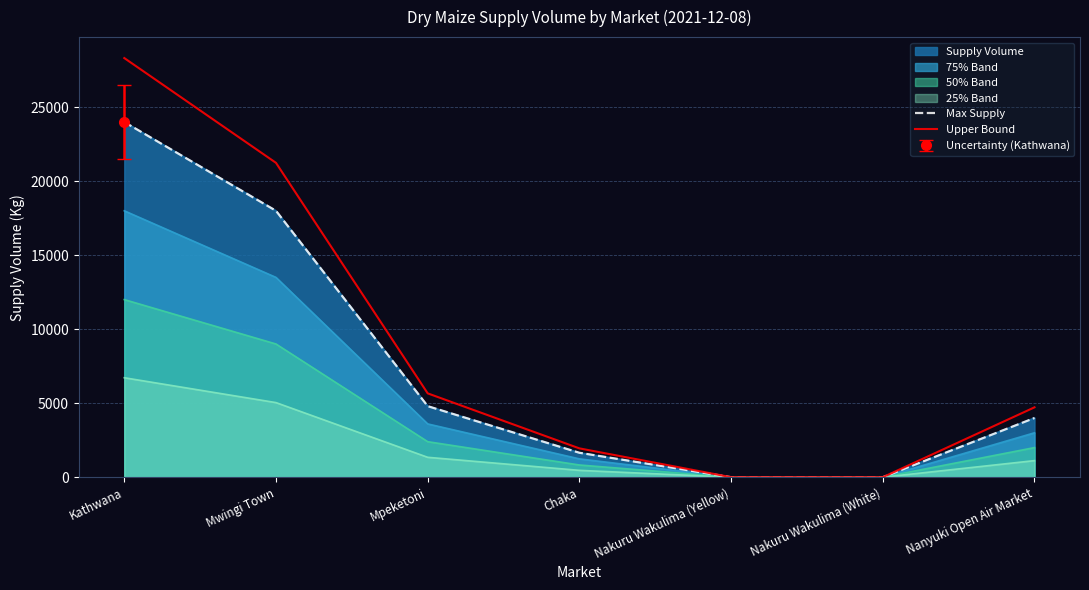

Reading left to right, transcribe all the data shown in this chart.

Max Supply: Kathwana=24000	Mwingi Town=18000	Mpeketoni=4800	Chaka=1650	Nakuru Wakulima (Yellow)=0	Nakuru Wakulima (White)=0	Nanyuki Open Air Market=4000
Upper Bound: Kathwana=28320	Mwingi Town=21240	Mpeketoni=5664	Chaka=1947	Nakuru Wakulima (Yellow)=0	Nakuru Wakulima (White)=0	Nanyuki Open Air Market=4720